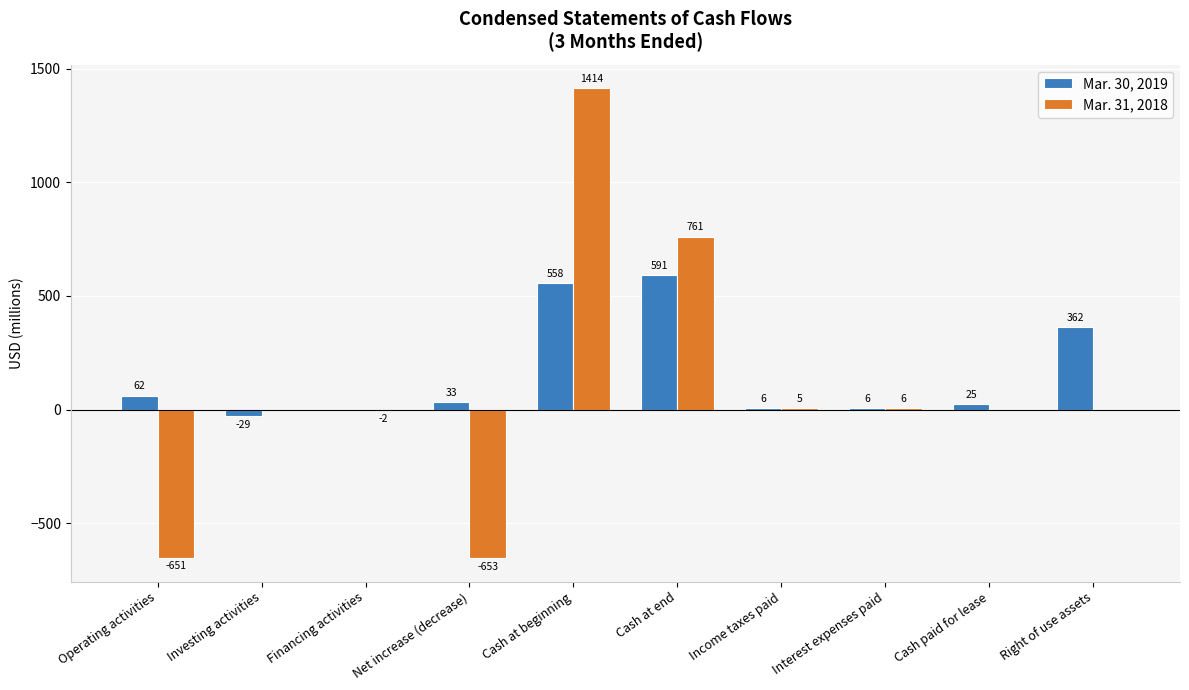

What is the maximum value for Mar. 30, 2019?

591